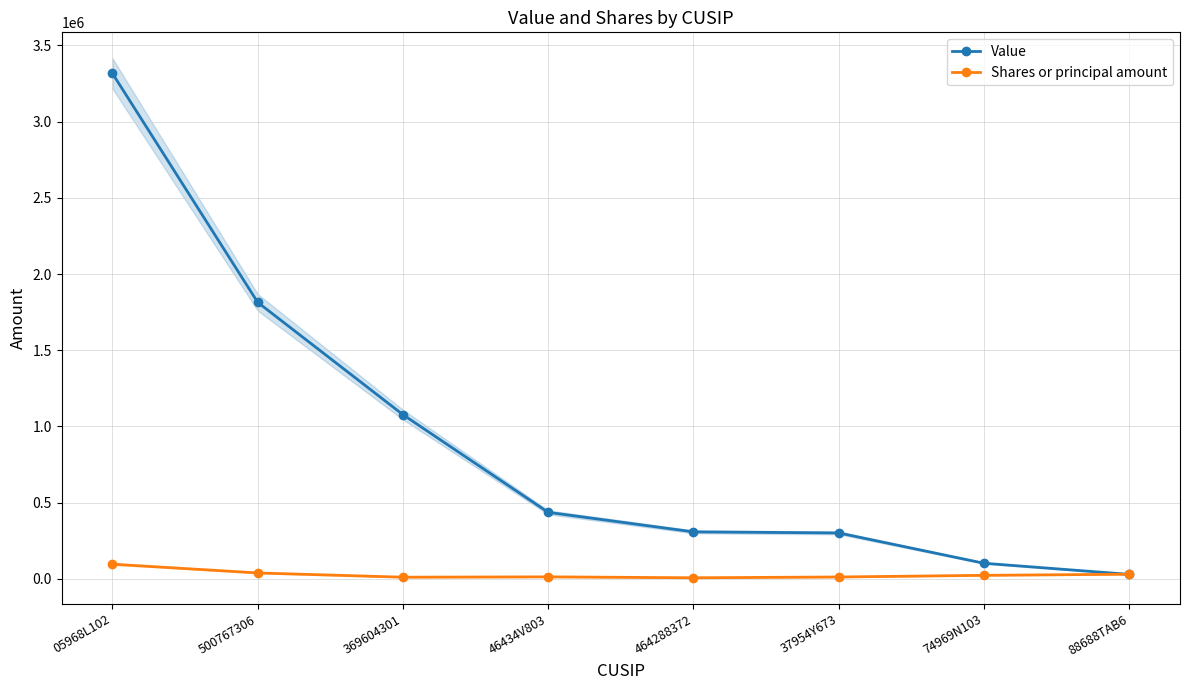

Count the number of data series in this chart.

2